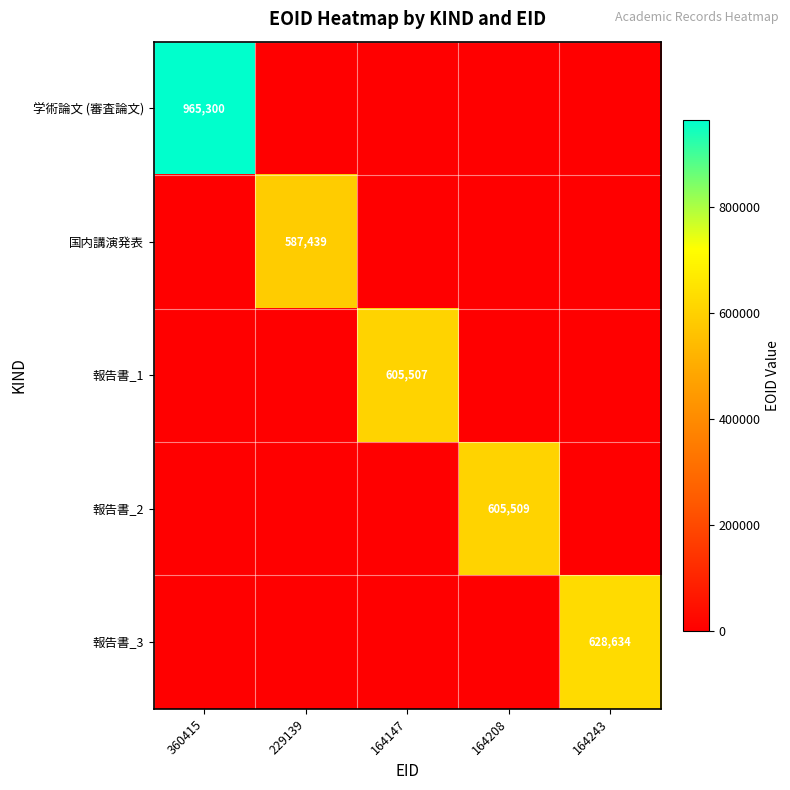

True or false: 報告書_1 has a value of 605507 at 164147.

True